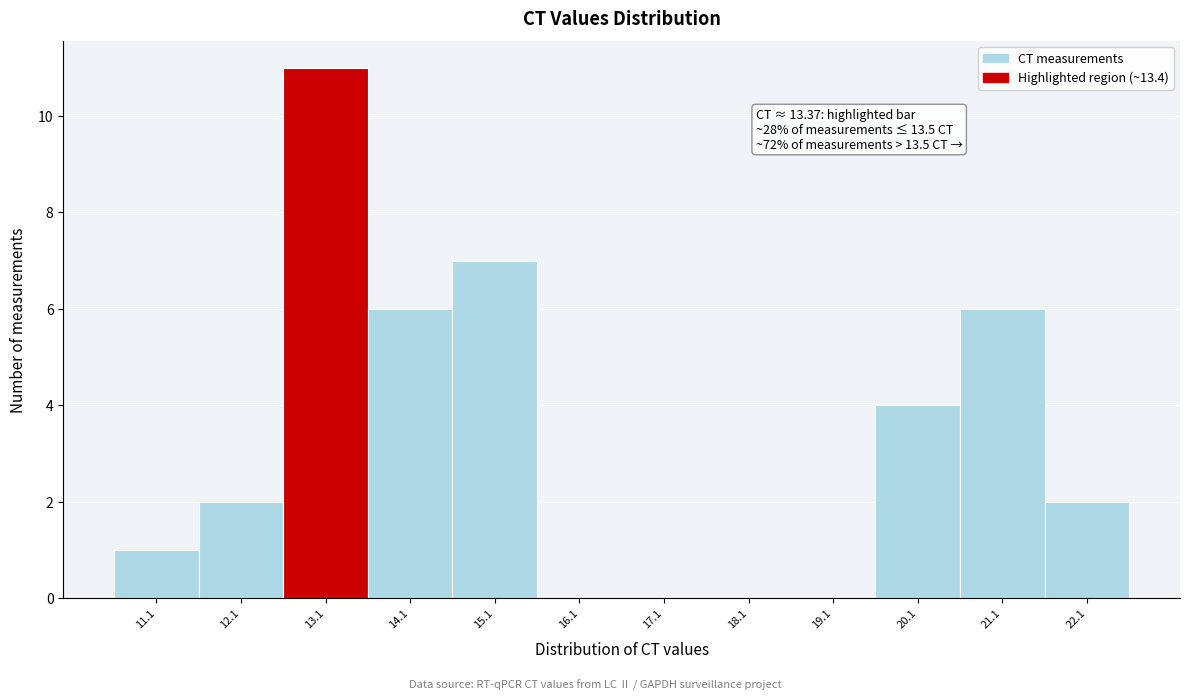

Which range on the x-axis has the tallest bar?

12.62 to 13.62